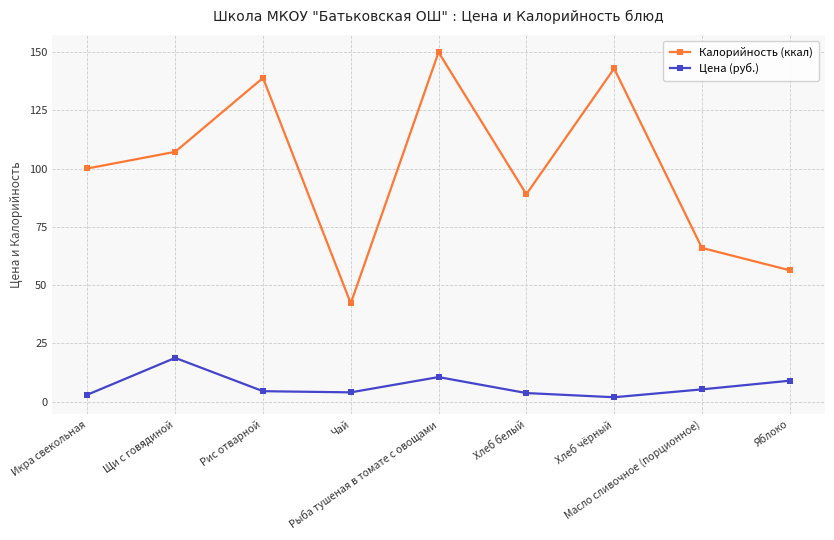

What is the maximum value for Калорийность (ккал)?

150.0